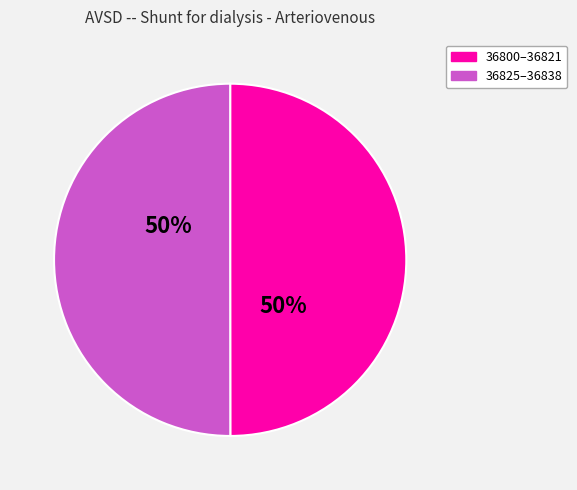

To the nearest percent, what is the average slice percentage?

50%